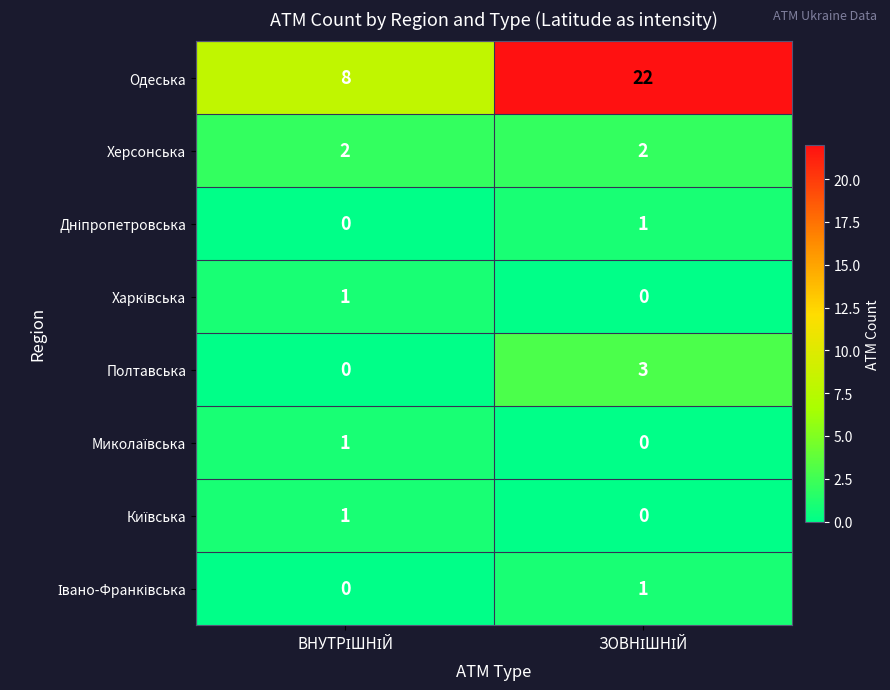

What is the minimum value for Одеська?

8